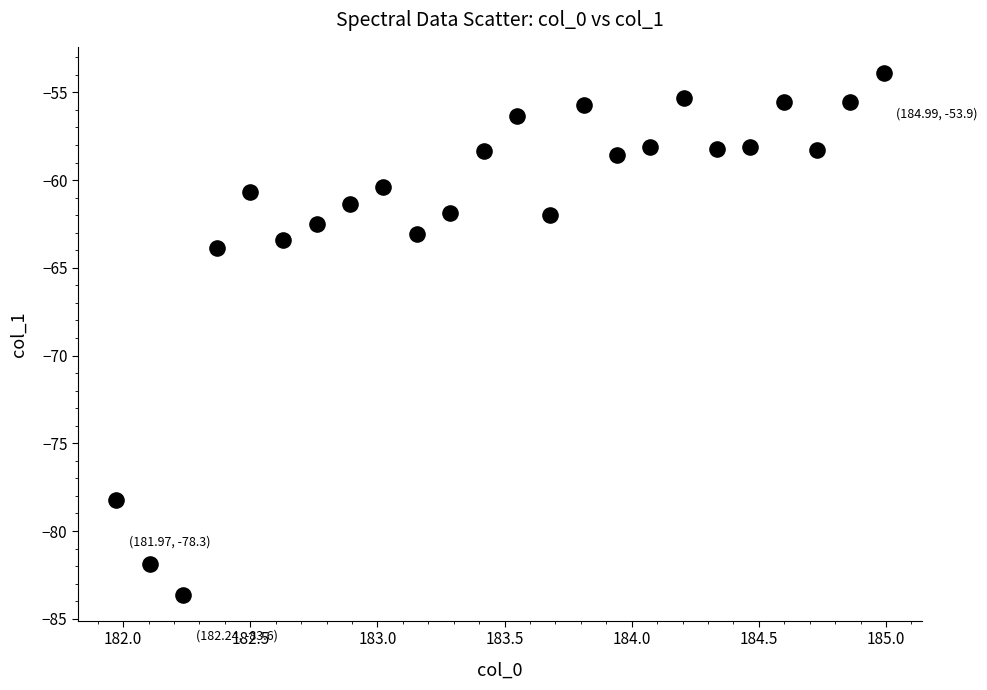

What is the range of Y values (max minus min)?

29.7